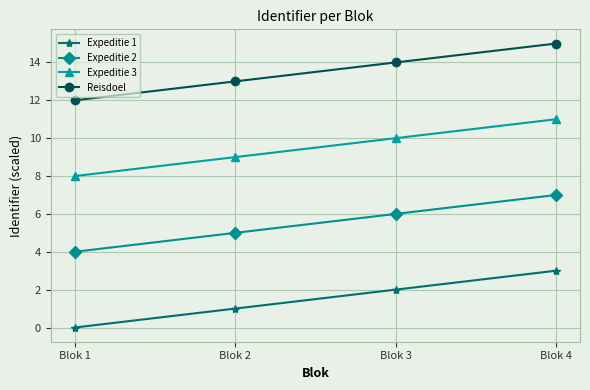

Where is Expeditie 1 nearest to the value 1?

Blok 2